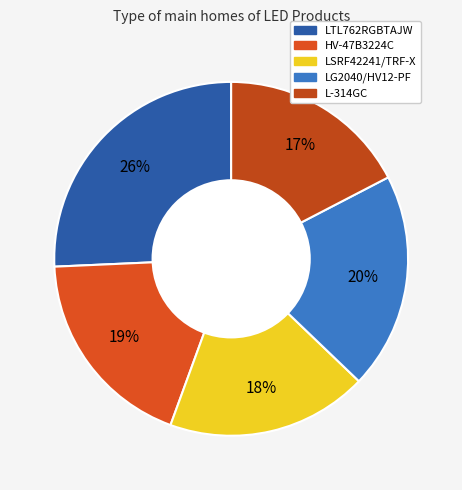

Is there a majority slice in this chart?

No